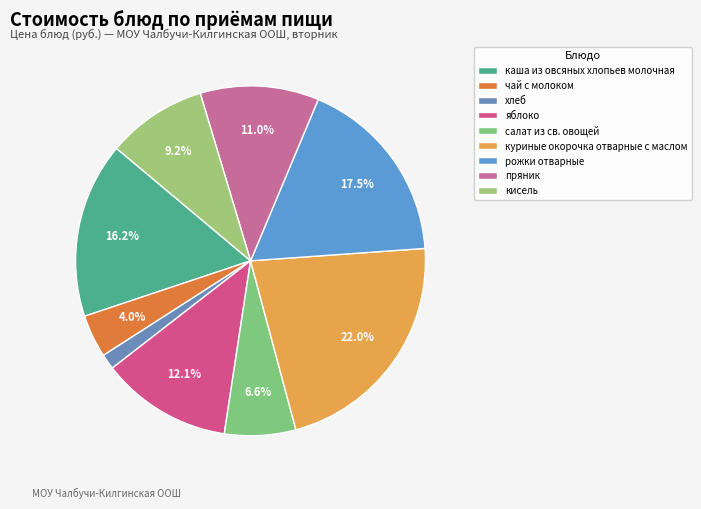

To the nearest percent, what is the average slice percentage?

11%